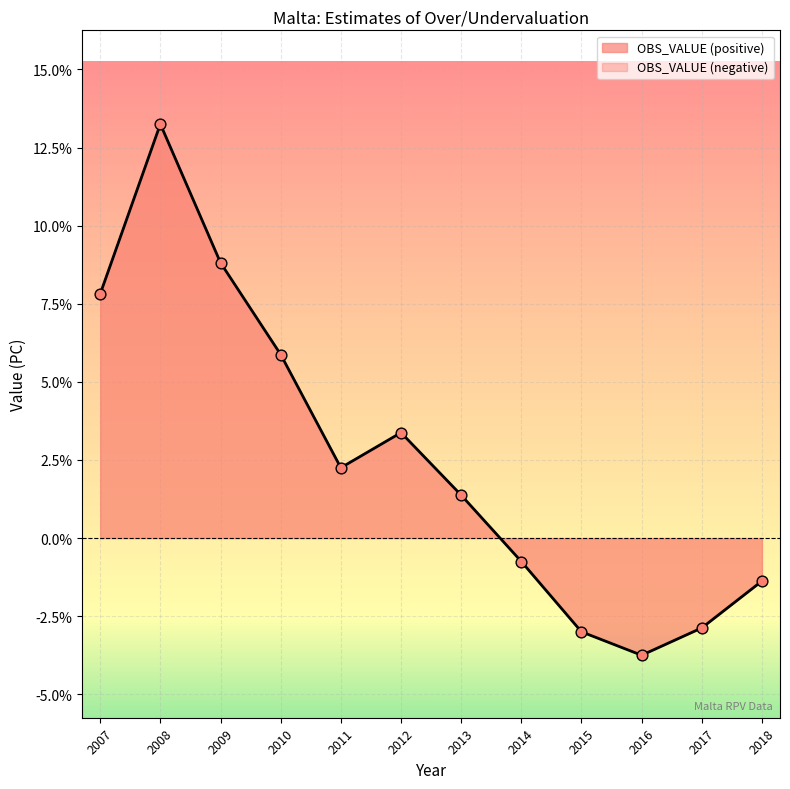

Which has a higher value, 2010 or 2017?

2010